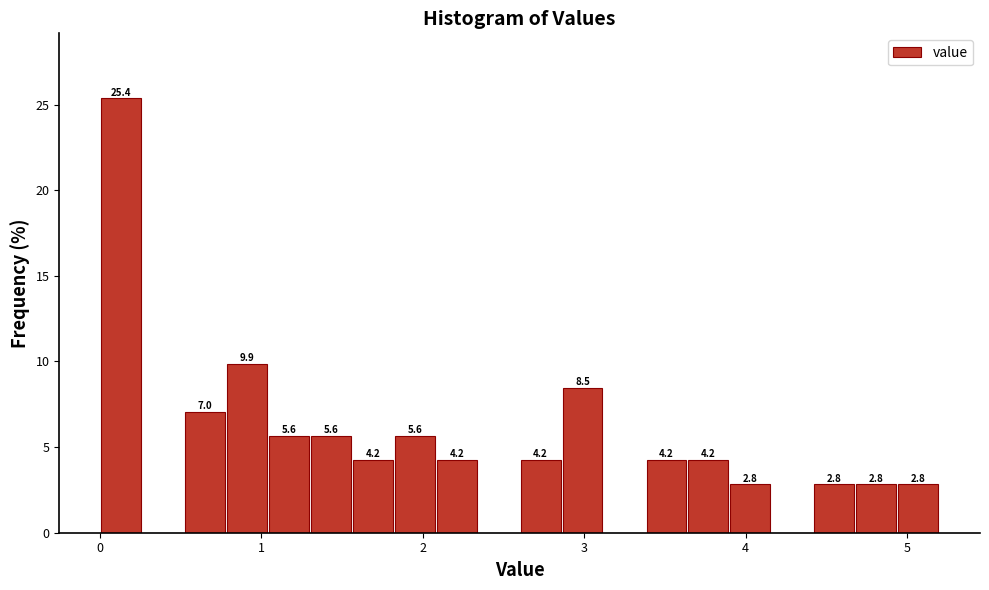

Around what value on the x-axis is the tallest bar? Give the approximate position of its centre, as read against the axis.

0.1